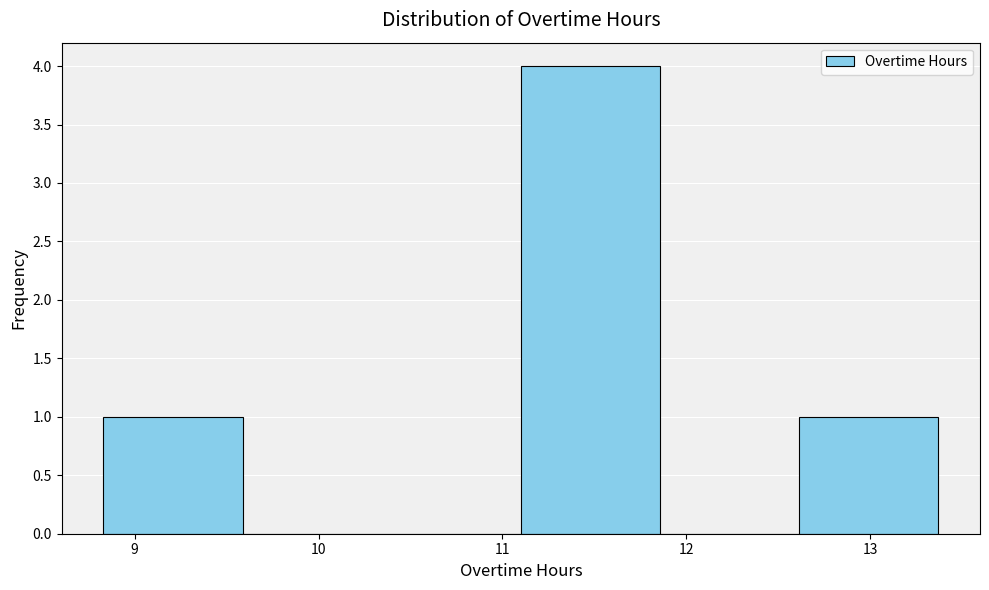

Reading left to right, list every bar in this chart as the range it spans on the x-axis followed by its height. Neither the bar edges nor the heights are printed on the chart, so give them approximately, as read against the axes.

8.8 to 9.6: 1
9.6 to 10.3: 0
10.3 to 11.1: 0
11.1 to 11.9: 4
11.9 to 12.6: 0
12.6 to 13.4: 1